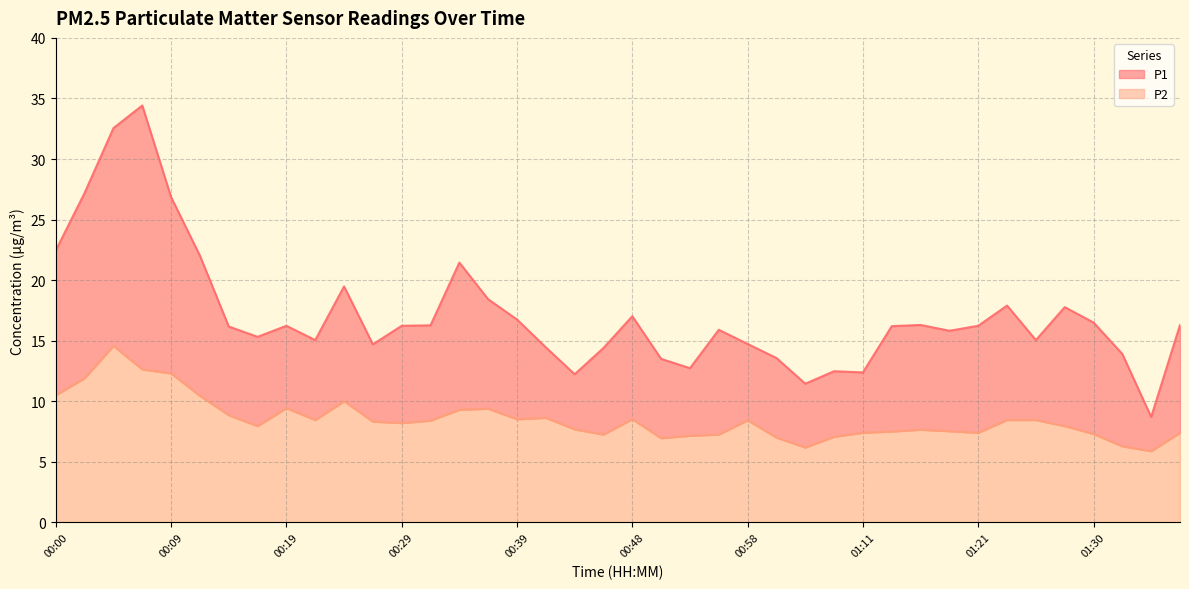

What is the sum of the P1 values at 00:17 and 01:35?

24.0